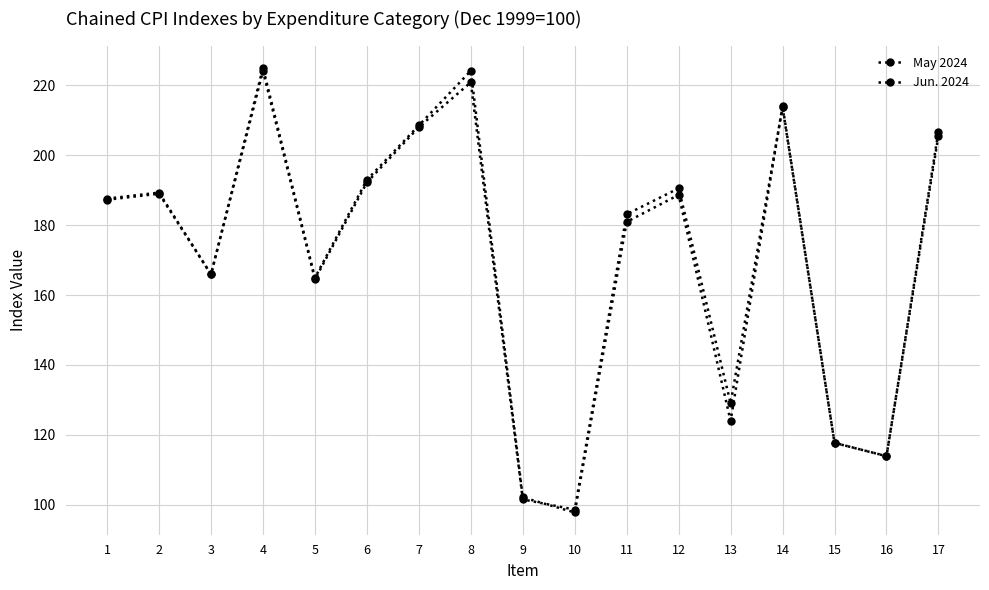

How many lines are shown in the chart?

2